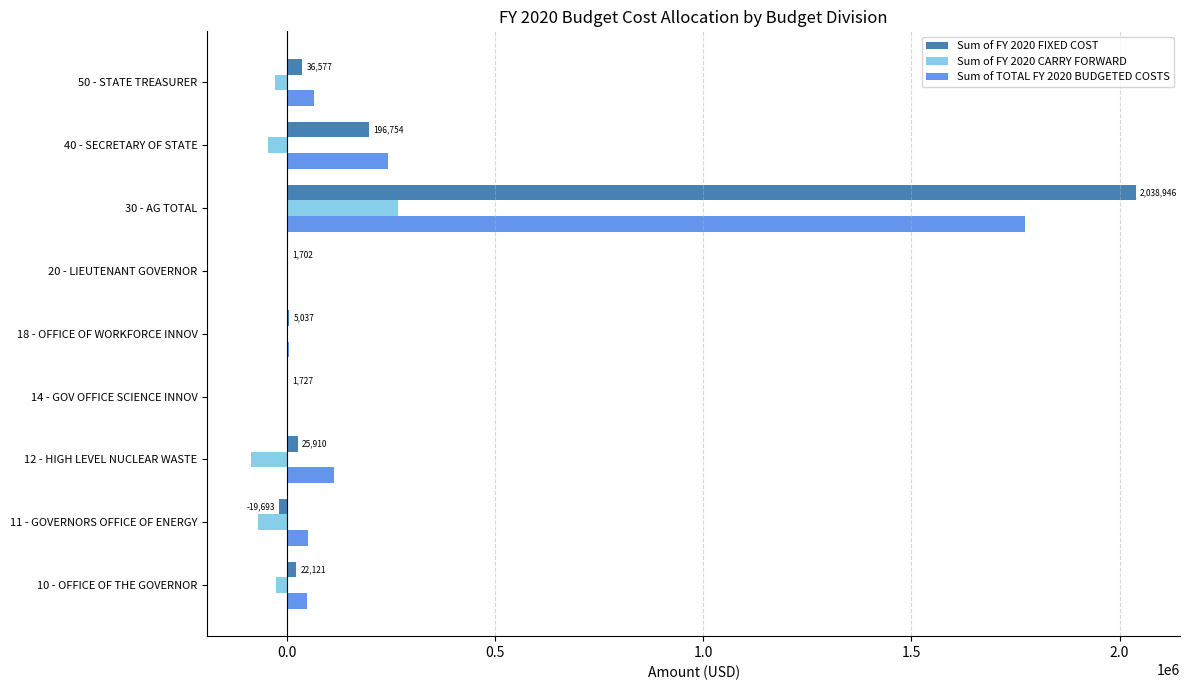

What is the sum of all Sum of FY 2020 CARRY FORWARD values?

11073.8